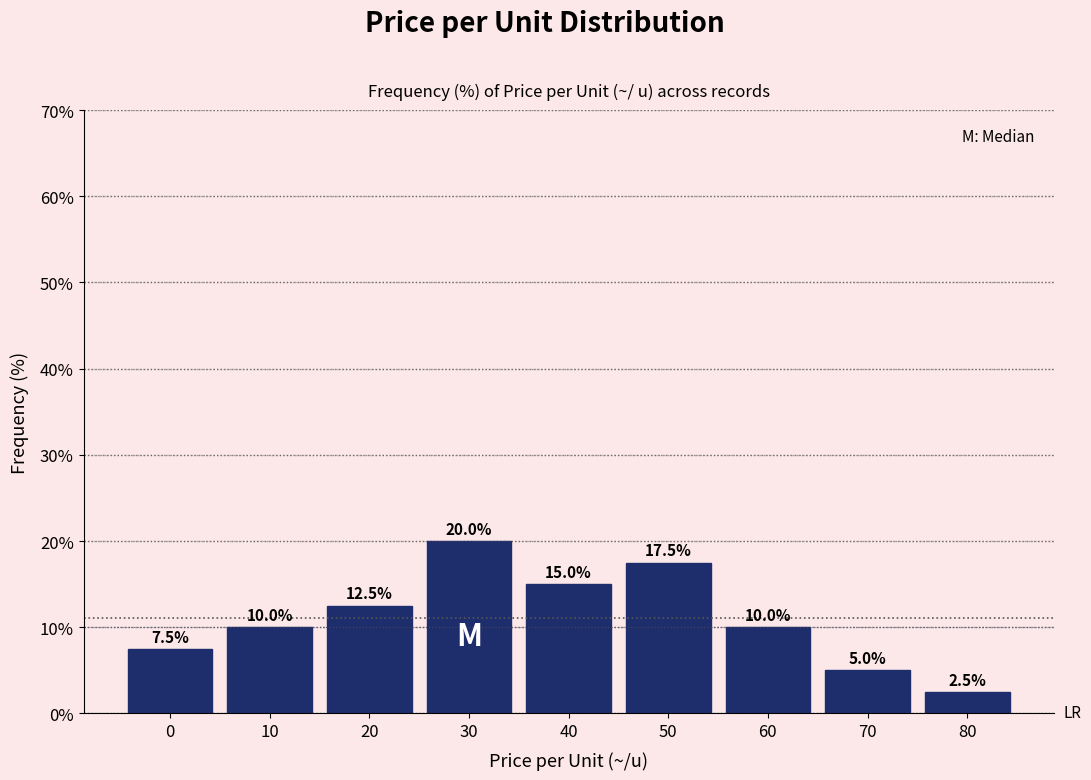

Reading left to right, what are all the values shown in this chart?

7.5	10.0	12.5	20.0	15.0	17.5	10.0	5.0	2.5